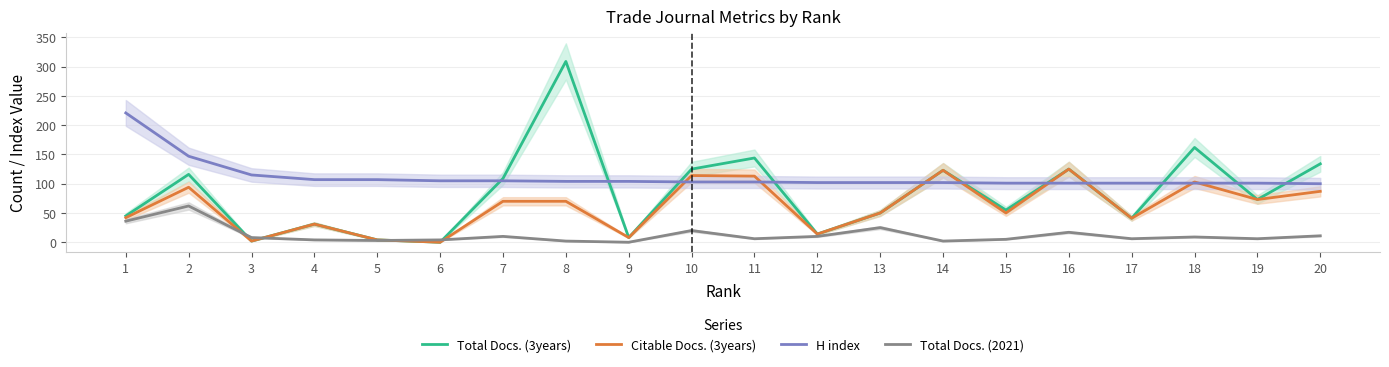

What is the sum of the Total Docs. (3years) values at 20 and 9?

142